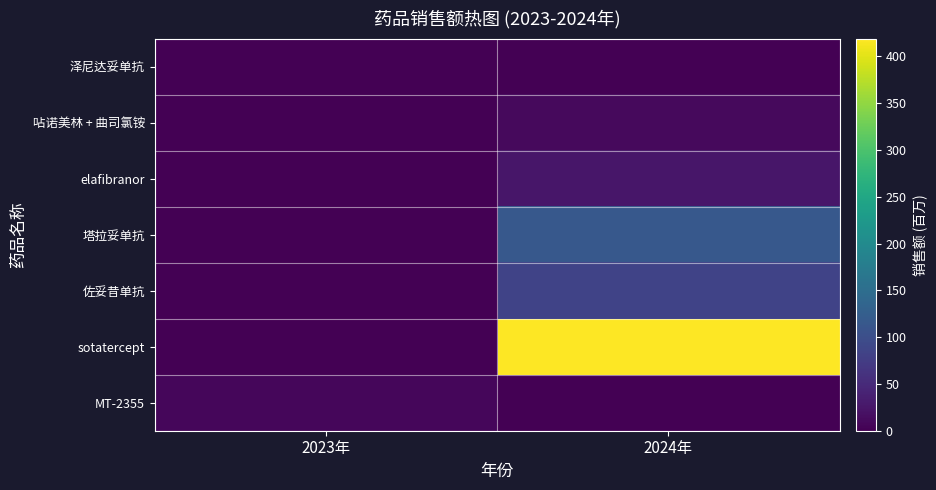

Reading left to right, what are all the values shown in this chart?

泽尼达妥单抗: 2023年=0.0	2024年=1.1
呫诺美林 + 曲司氯铵: 2023年=0.0	2024年=10.0
elafibranor: 2023年=0.0	2024年=24.9
塔拉妥单抗: 2023年=0.0	2024年=115.0
佐妥昔单抗: 2023年=0.0	2024年=84.2
sotatercept: 2023年=0.0	2024年=419.0
MT-2355: 2023年=7.9	2024年=0.0